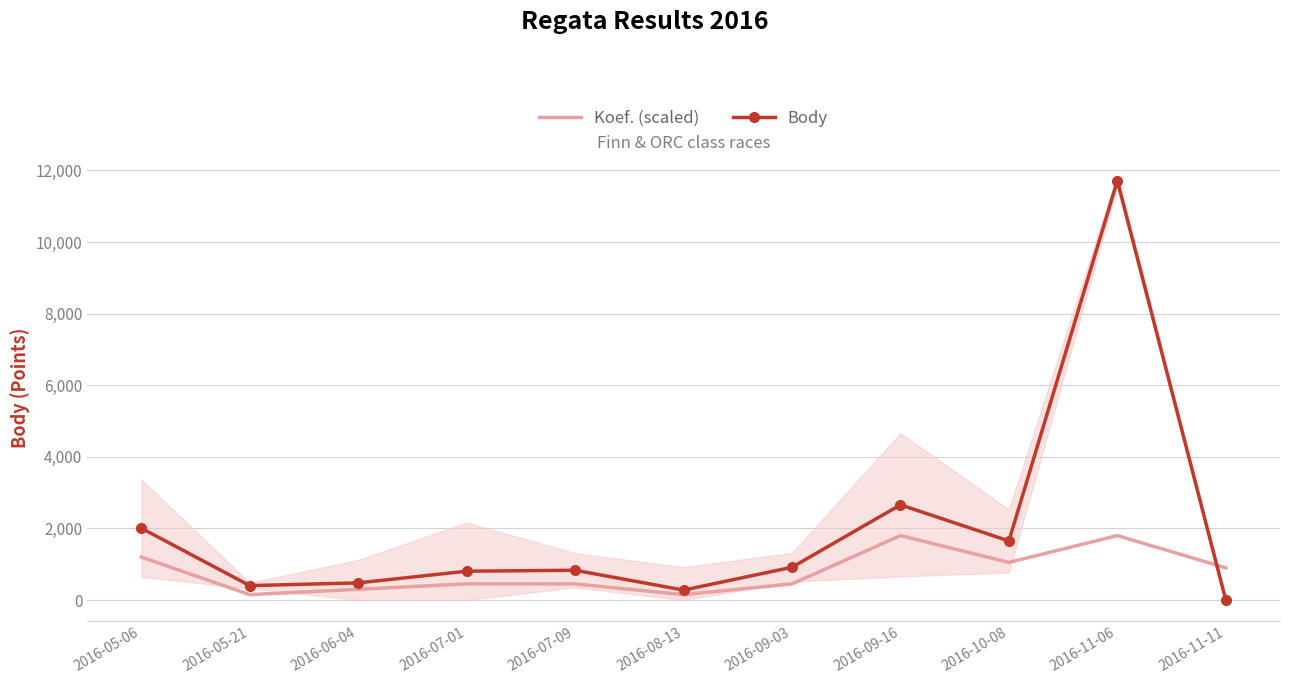

Reading left to right, extract all data points from this chart.

Koef. (scaled): 1200	150	300	450	450	150	450	1800	1050	1800	900
Body: 2006	402	479	805	831	277	915	2659	1650	11713	0